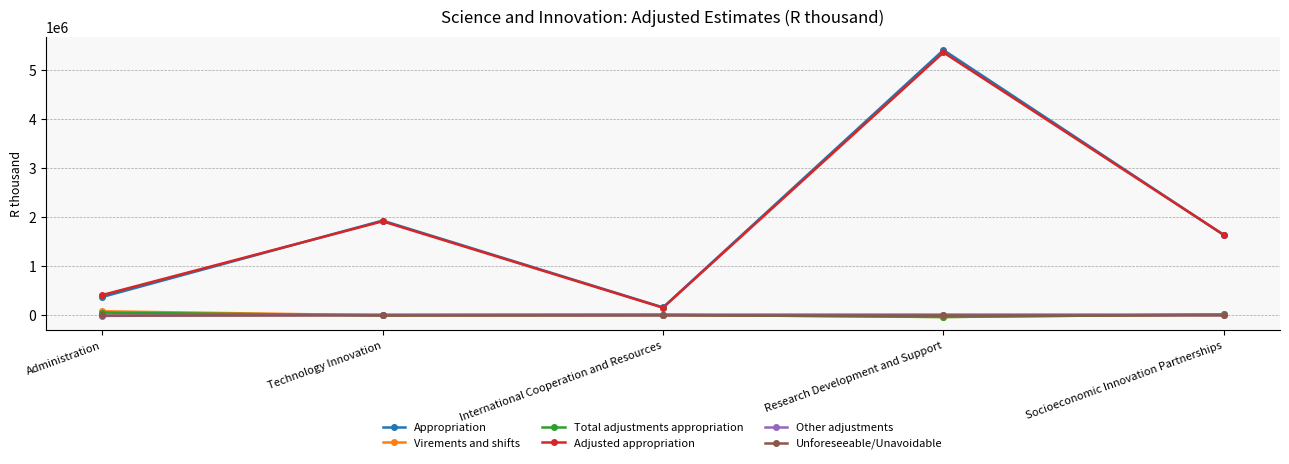

At which category is the sum across all series the highest?

Research Development and Support